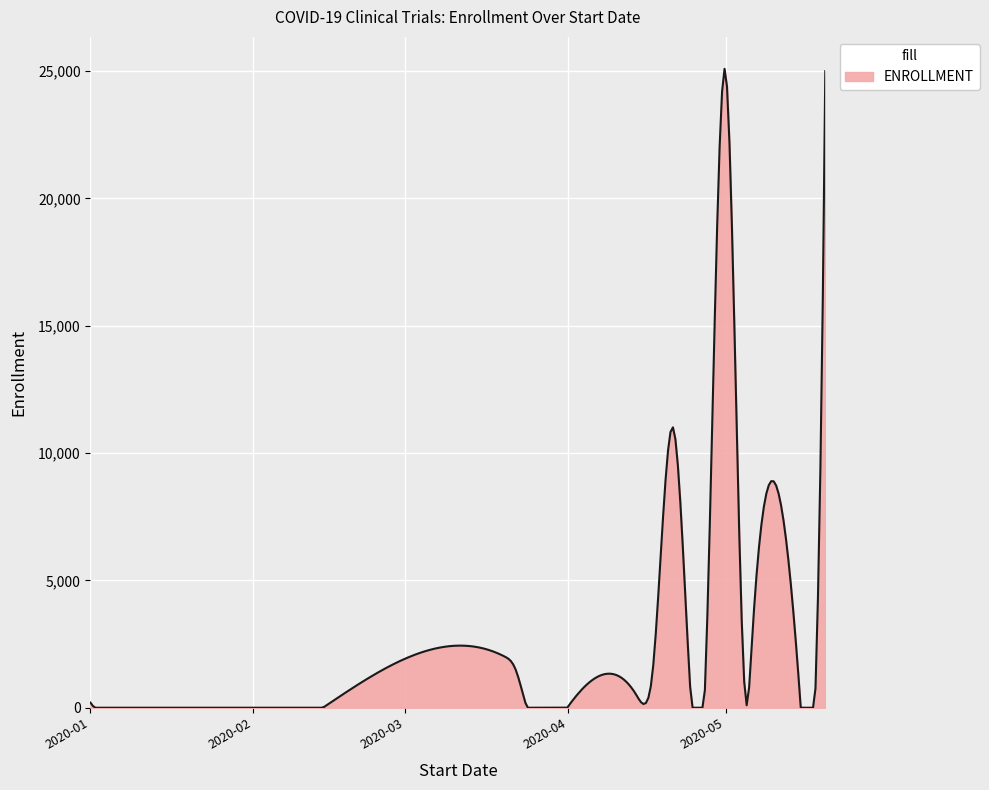

How many lines are shown in the chart?

1